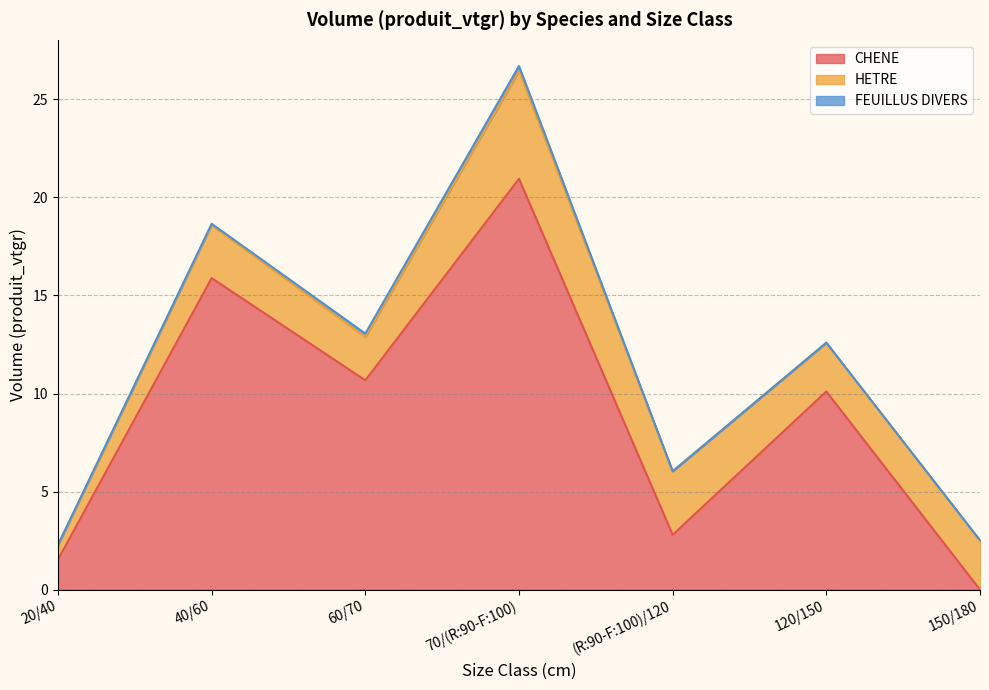

How many values in FEUILLUS DIVERS are above zero?

4